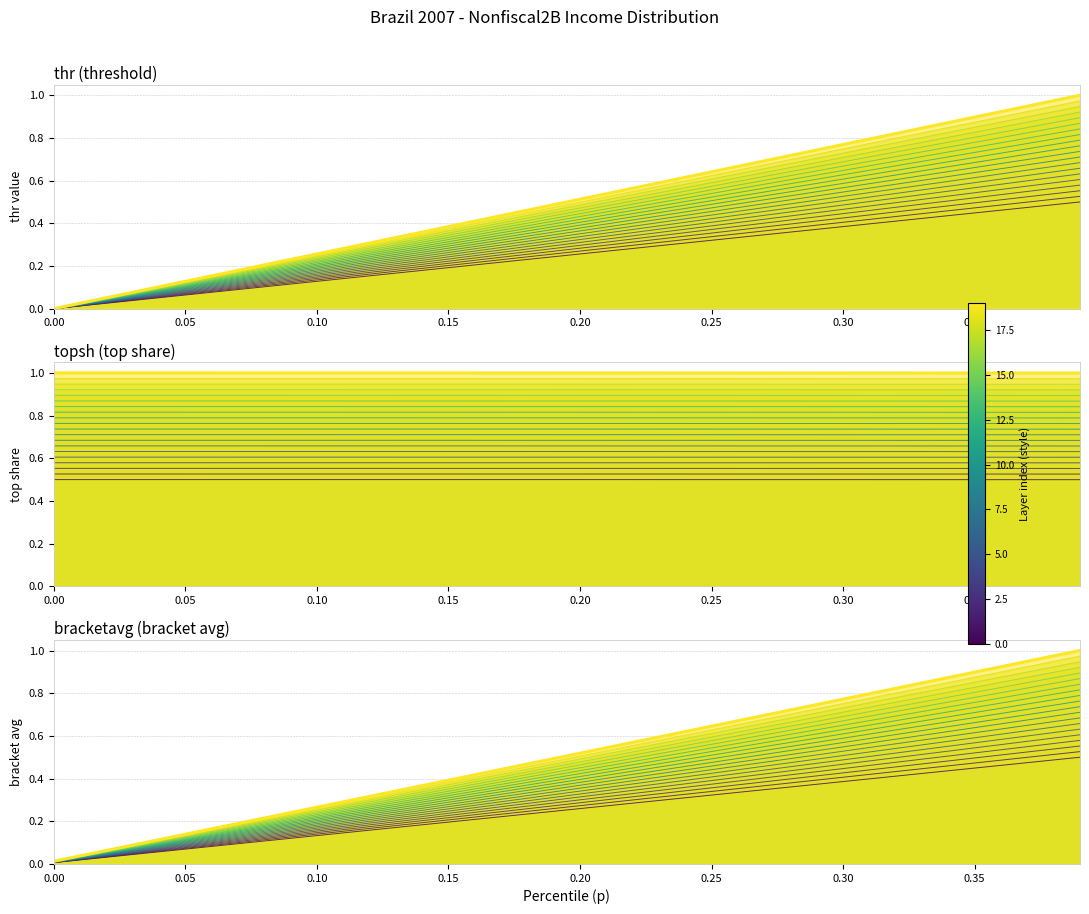

True or false: bracketavg and thr intersect in this chart.

False